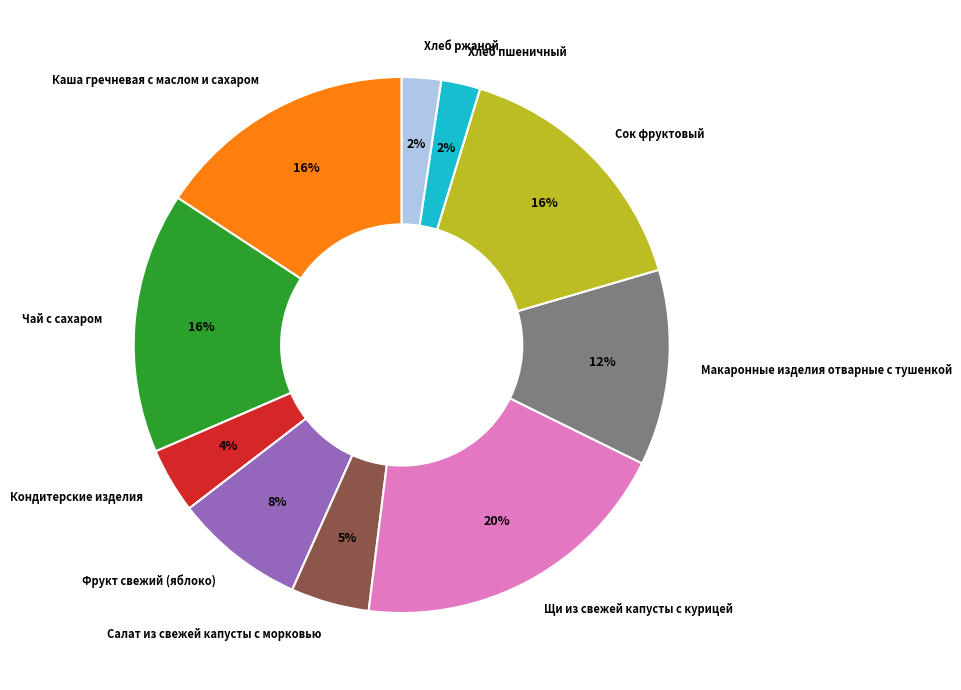

What percentage is the Хлеб ржаной slice, to the nearest percent?

2%